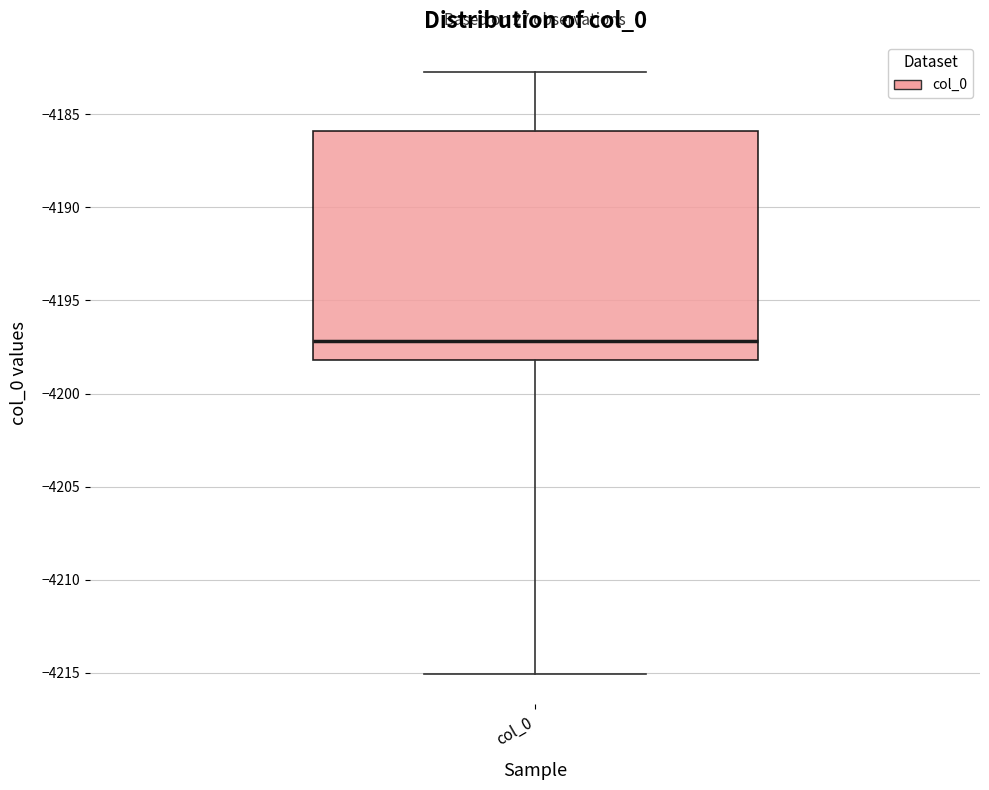

Transcribe this box plot: give where the median line is, the range the box spans, and where the two whiskers end, as read against the y-axis. The values are not printed on the chart, so give them approximately, as read against the axis.

median -4197.0, box -4198.0 to -4186.0, whiskers -4215.0 to -4182.5